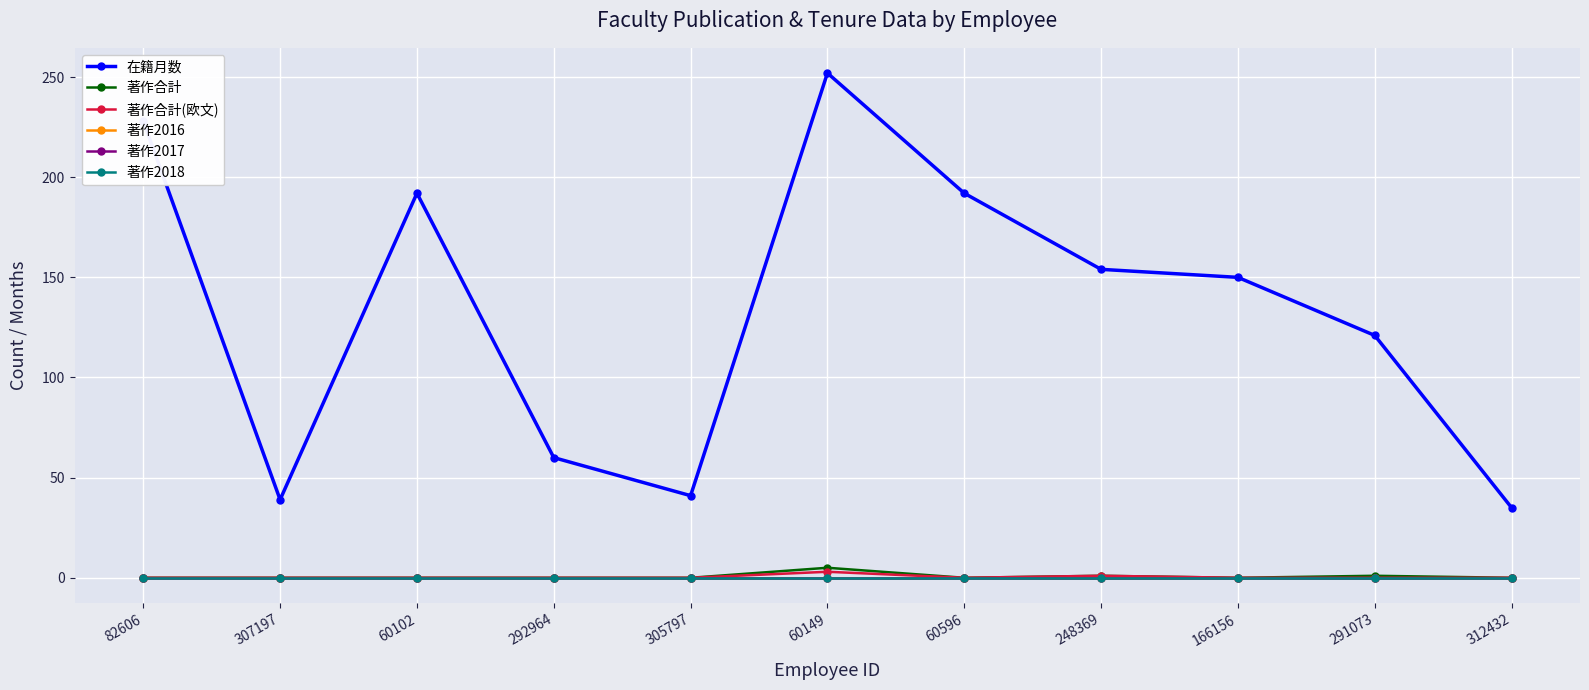

Between 307197 and 248369, which series saw the biggest shift?

在籍月数